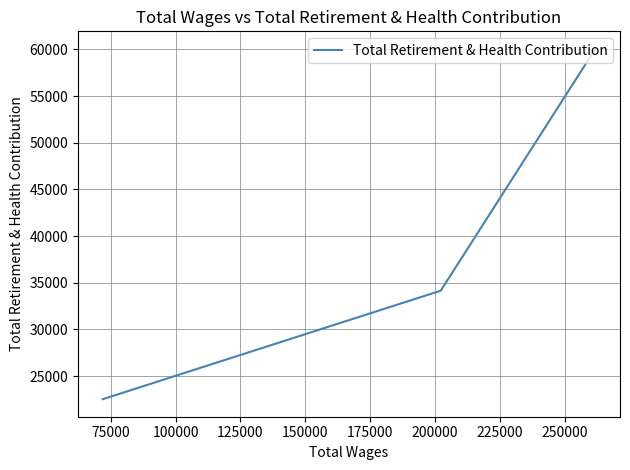

How many values are below 34153?

1